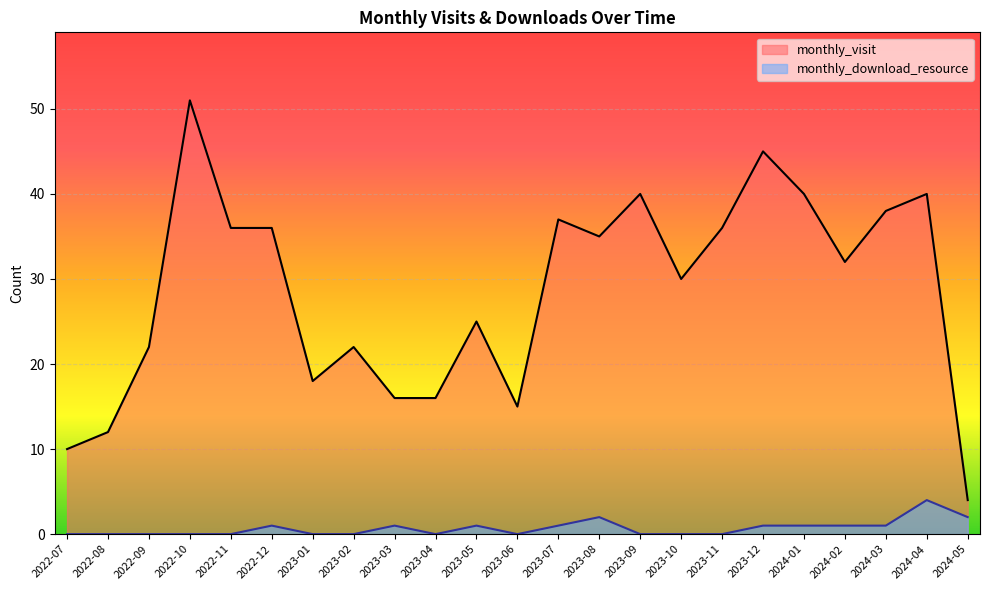

What is the minimum value for monthly_visit?

4